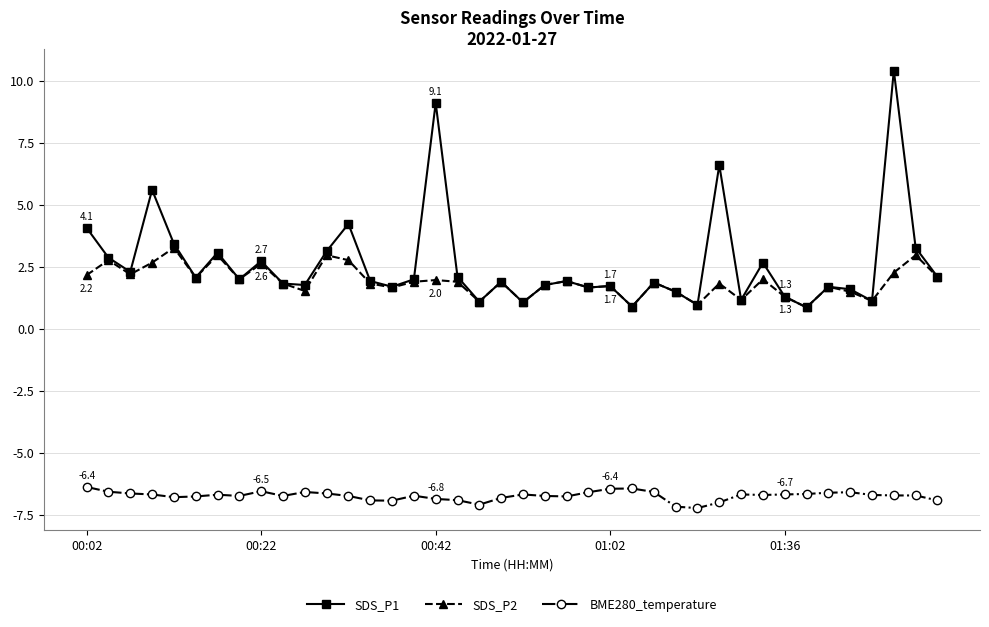

What is the minimum value for BME280_temperature?

-7.2